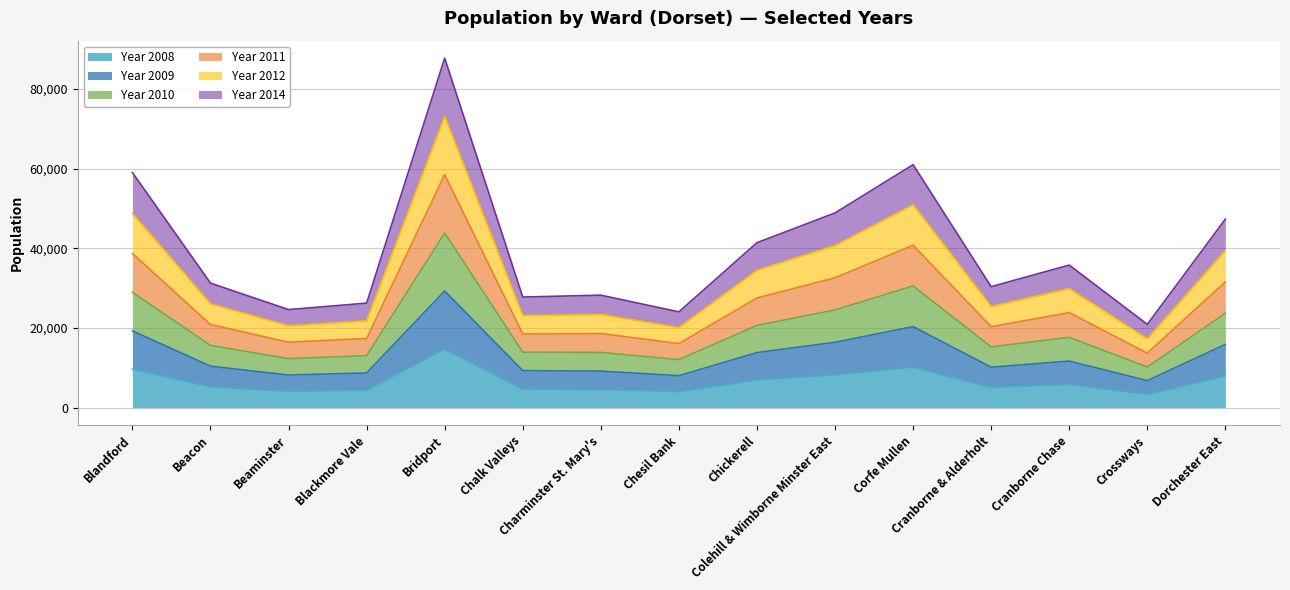

True or false: Year 2011 and Year 2012 intersect in this chart.

False